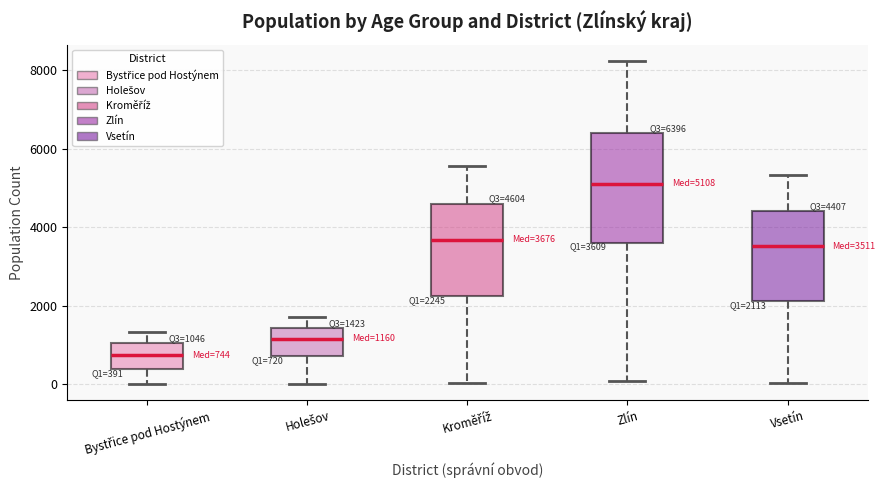

Which box's median line is the highest?

Zlín